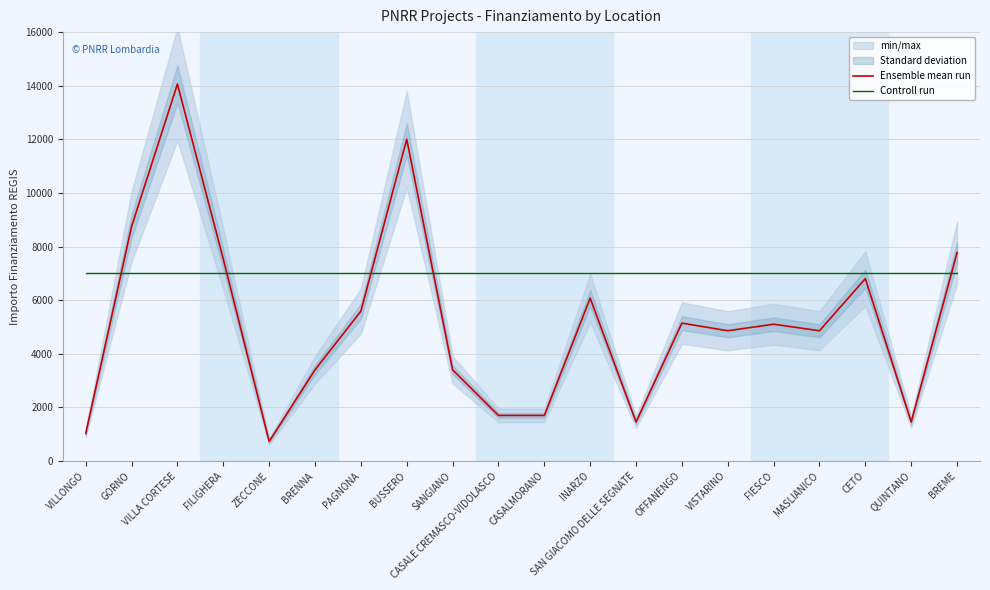

What is the difference between the highest and lowest values at BUSSERO?

5005